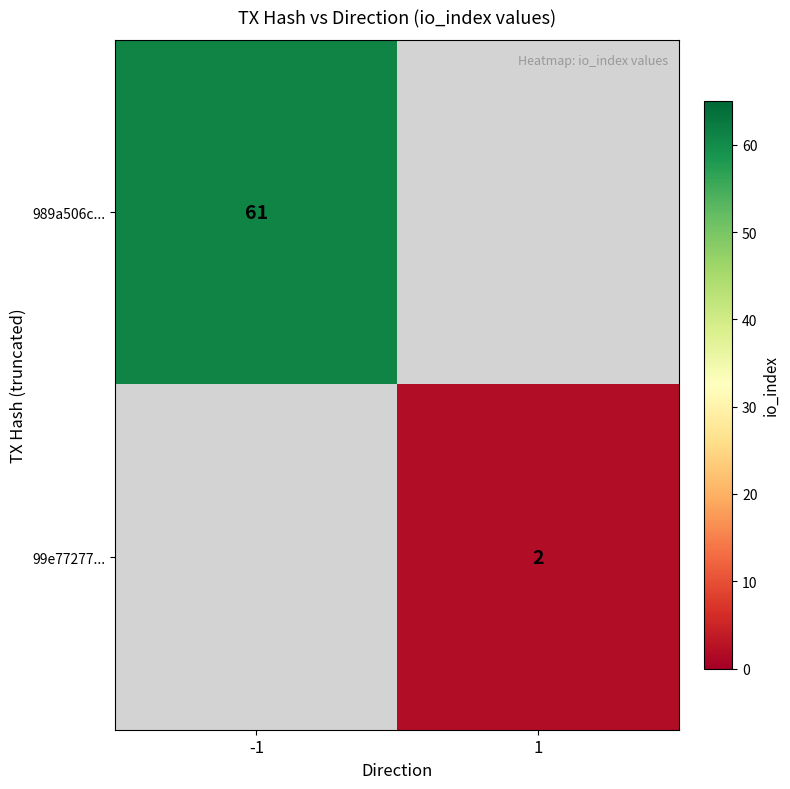

Is the value of 989a506c... at -1 greater than the value of 99e77277... at 1?

Yes